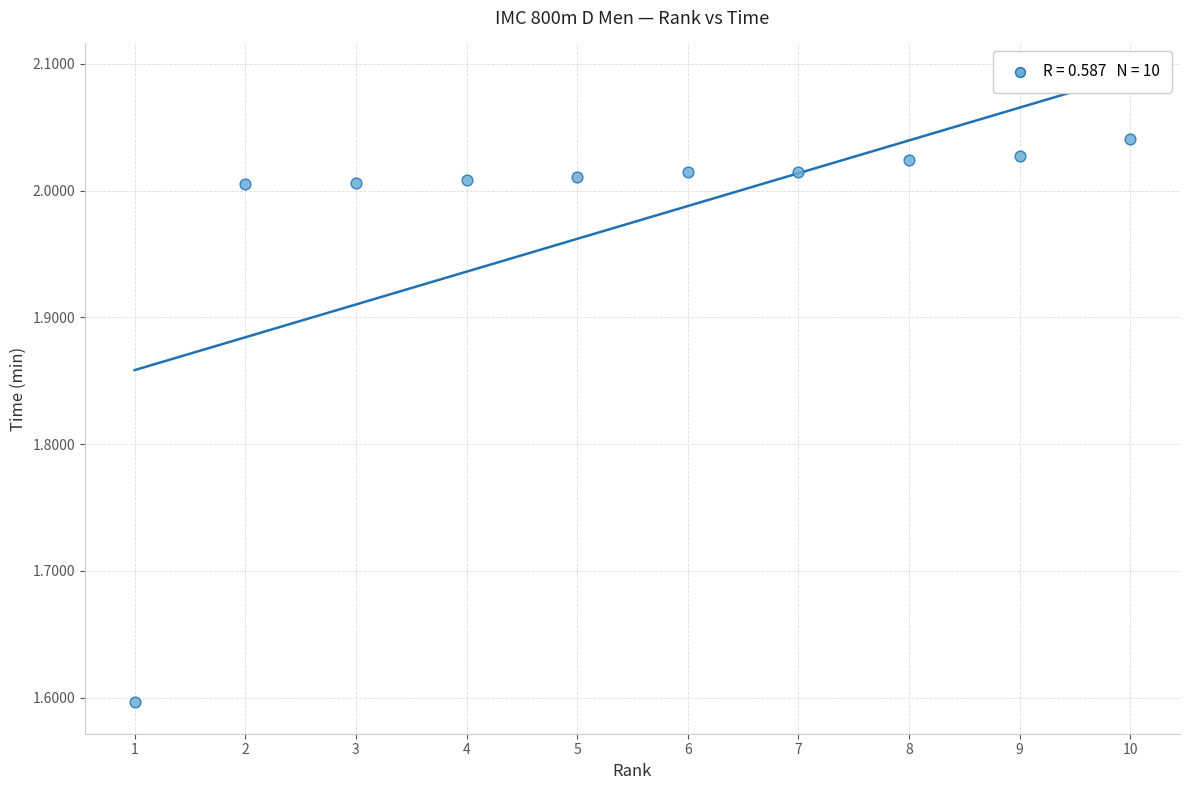

What Y value in the scatter plot is closest to 1?

1.6